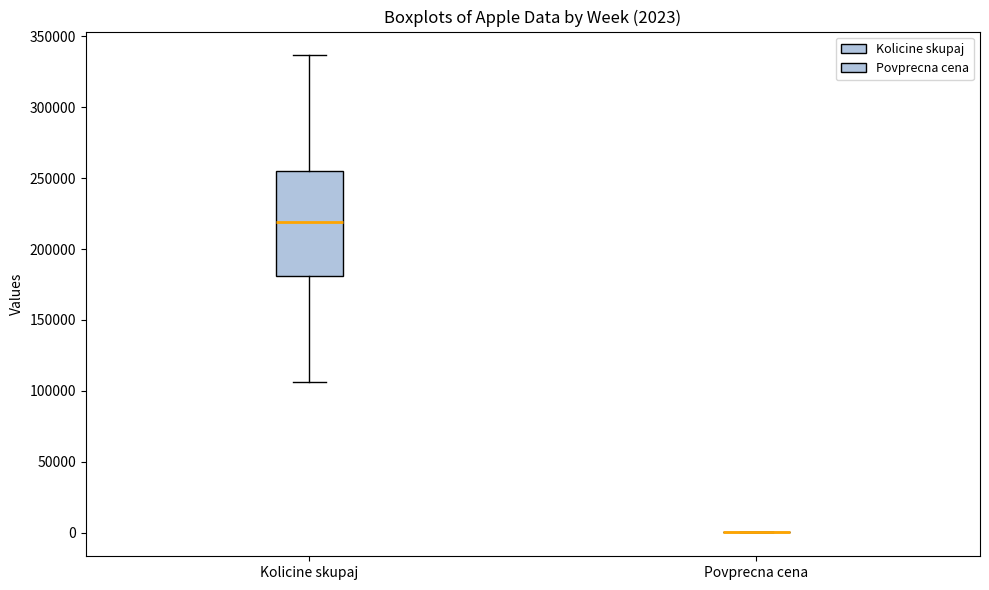

Comparing the boxes themselves (not the whiskers), which one is the tallest?

Kolicine skupaj